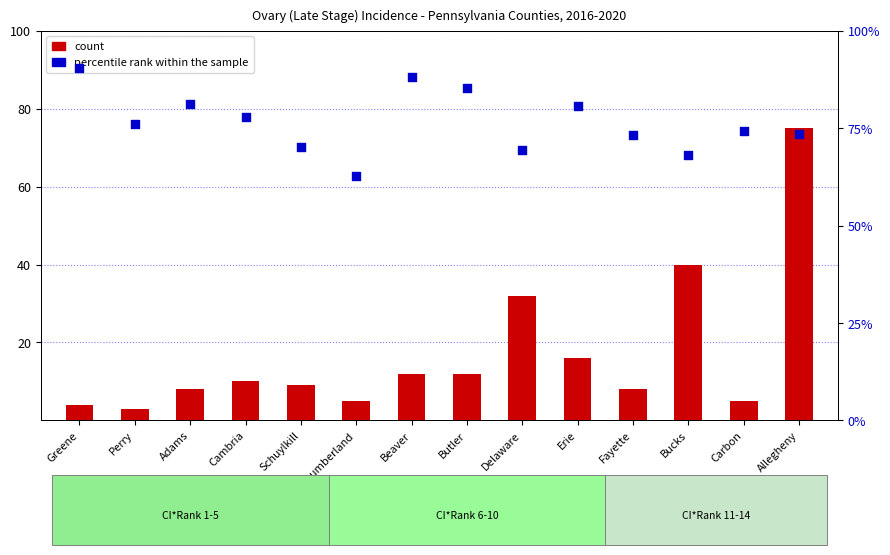

Which series contains the highest Y value?

percentile rank within the sample